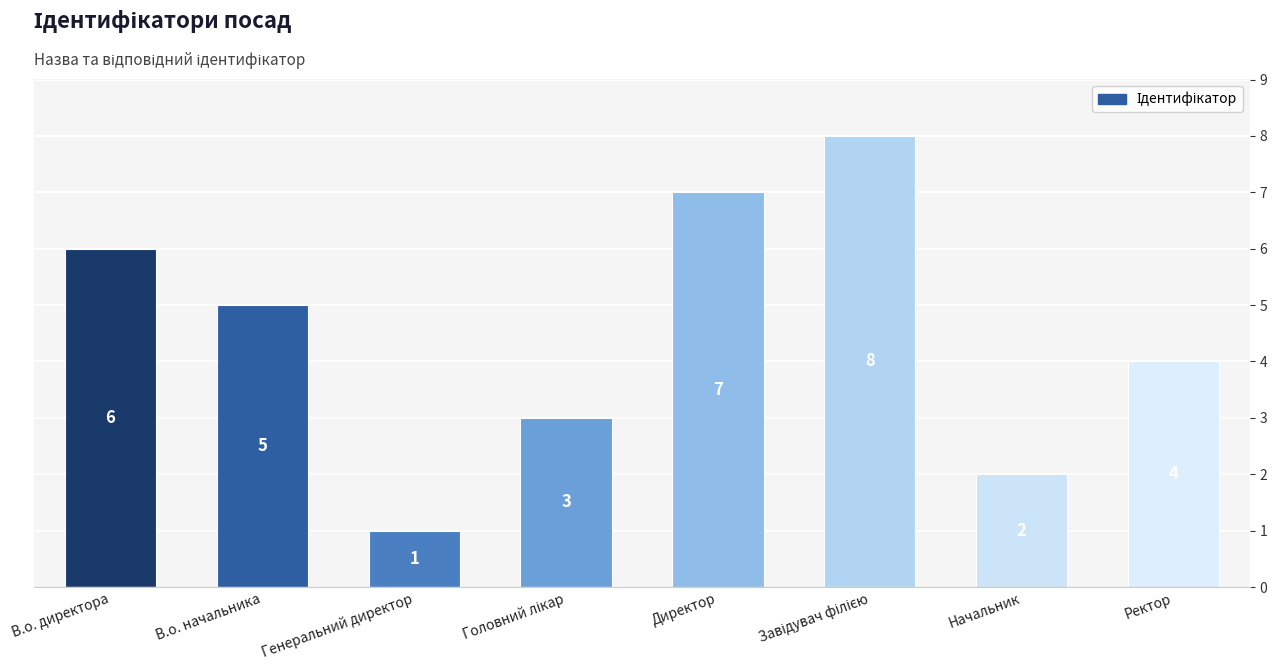

Count the number of data series in this chart.

1